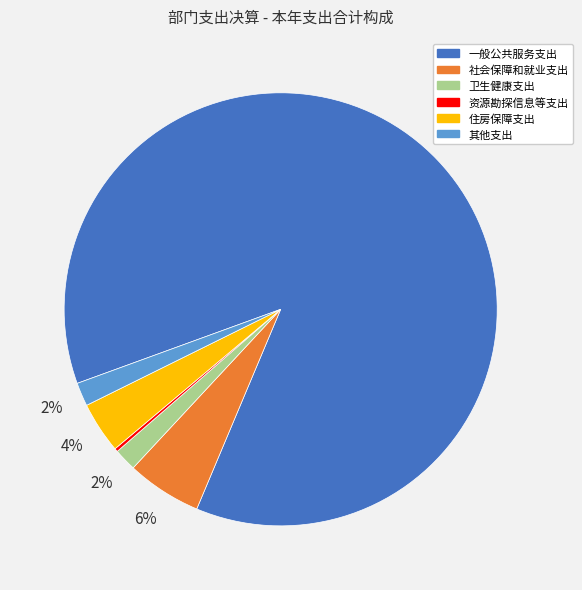

To the nearest percent, what is the difference between the 住房保障支出 and 社会保障和就业支出 slice percentages?

2%